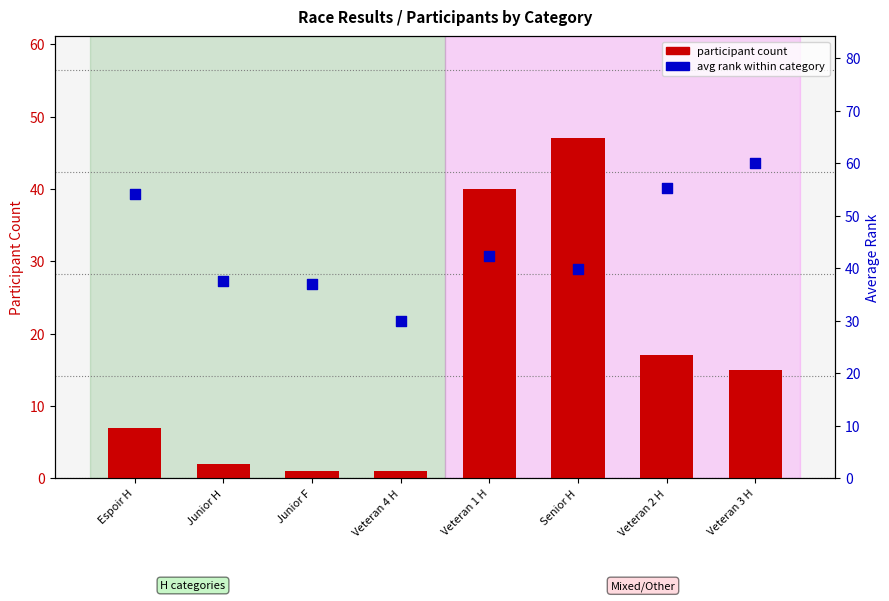

What are all the series names shown in the legend?

participant count, avg rank within category